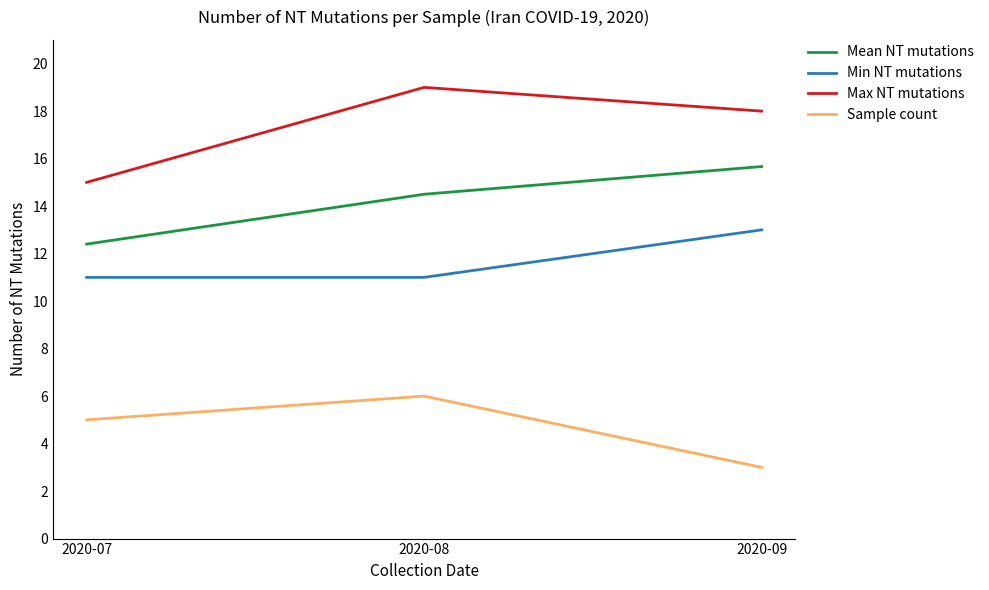

What is the smallest value displayed?

3.0